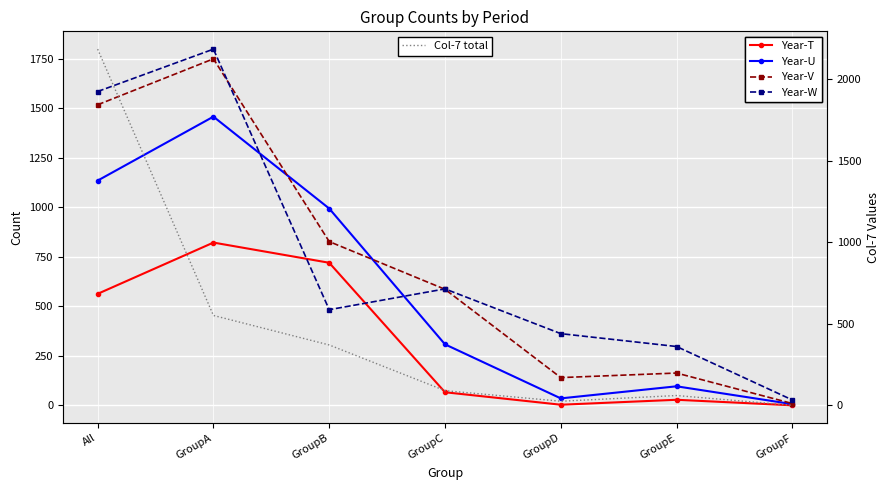

What is the average value of the Year-V series?

713